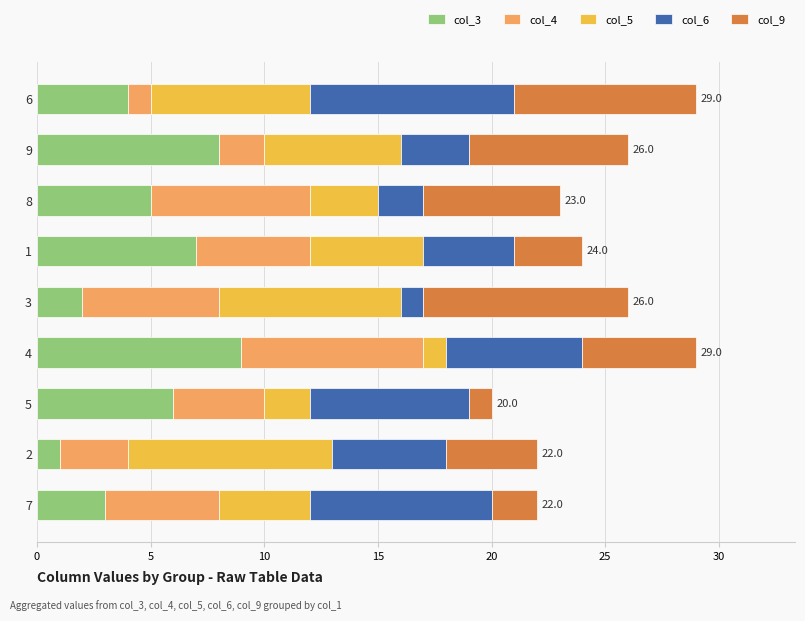

True or false: col_3 has a value of 2 at 5.

False